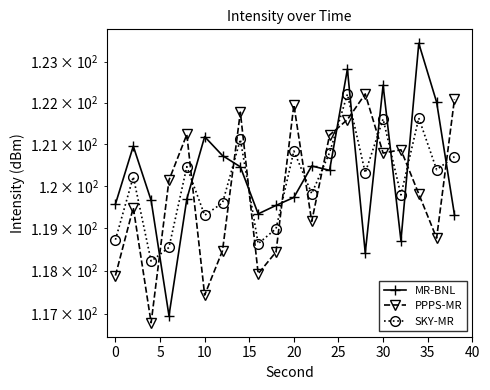

What is the value of the PPPS-MR point at the 3rd from the left?

116.8